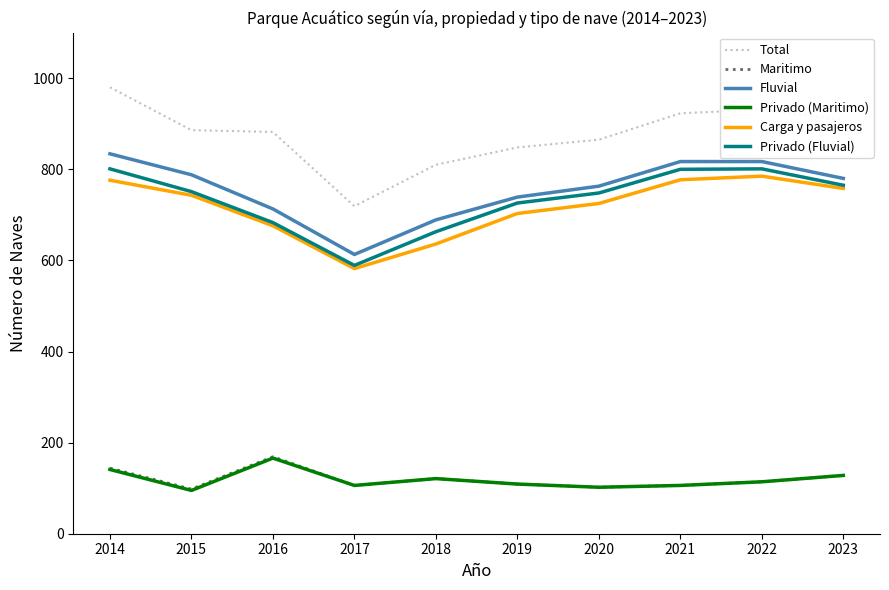

True or false: Privado (Maritimo) and Carga y pasajeros cross at least once.

False